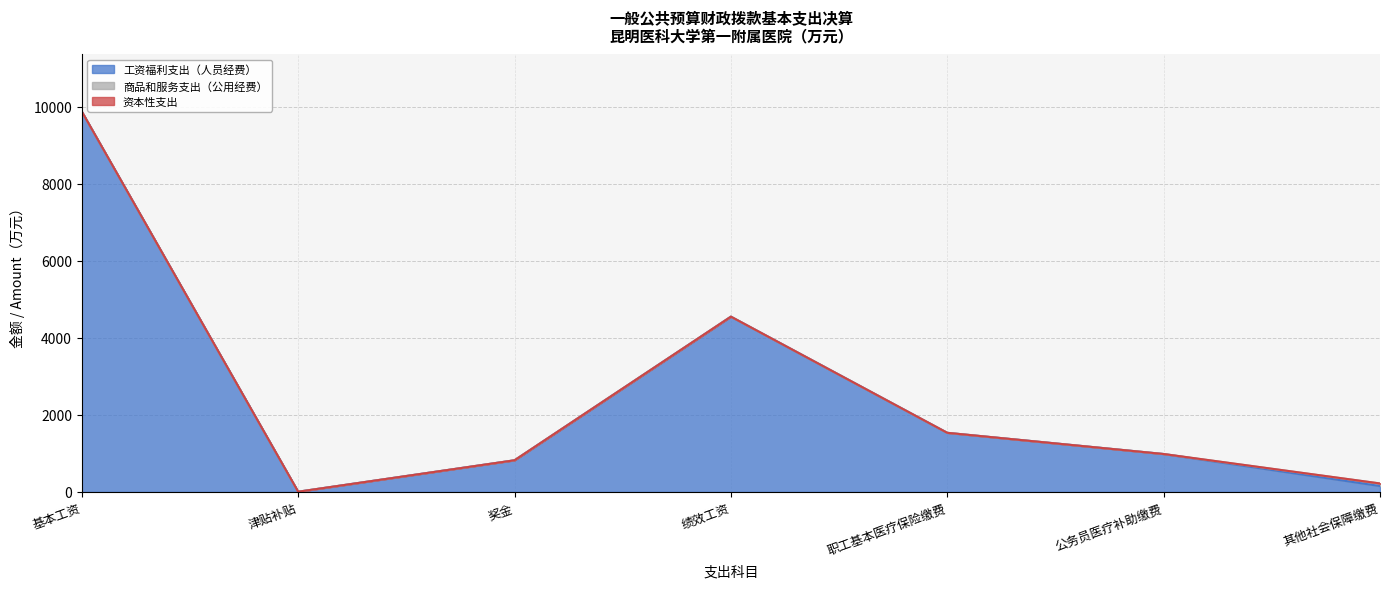

True or false: 资本性支出 and 工资福利支出（人员经费） cross at least once.

False